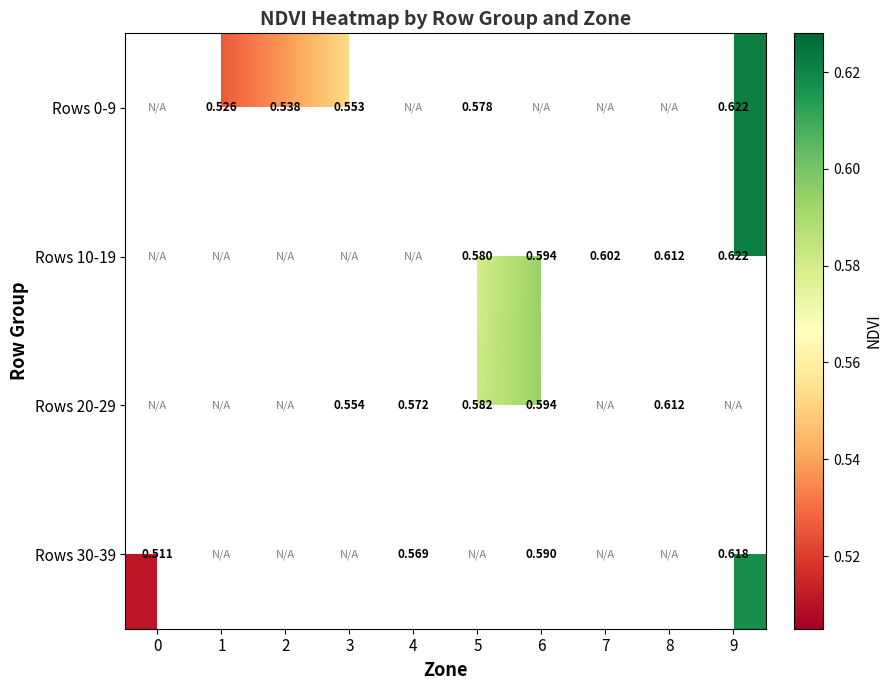

List the series in order of their peak value, highest first.

Rows 0-9, Rows 10-19, Rows 20-29, Rows 30-39